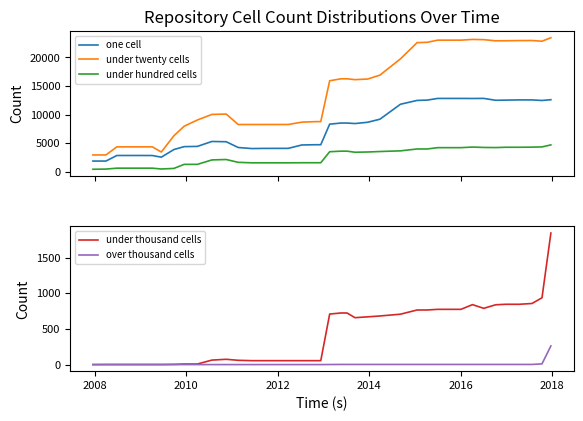

True or false: under twenty cells and under hundred cells cross at least once.

False